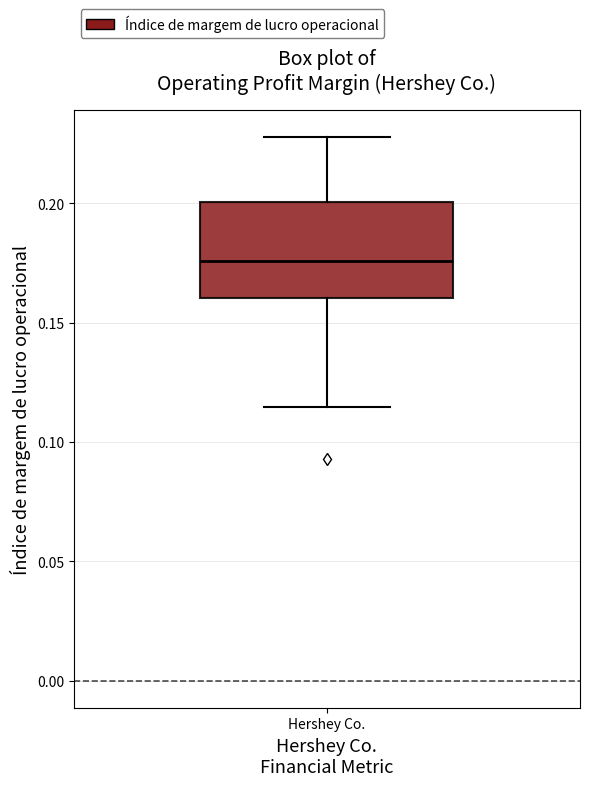

Where is the lower edge of the box for Hershey Co. on the y-axis? The values are not printed on the chart, so give them approximately, as read against the axis.

0.160